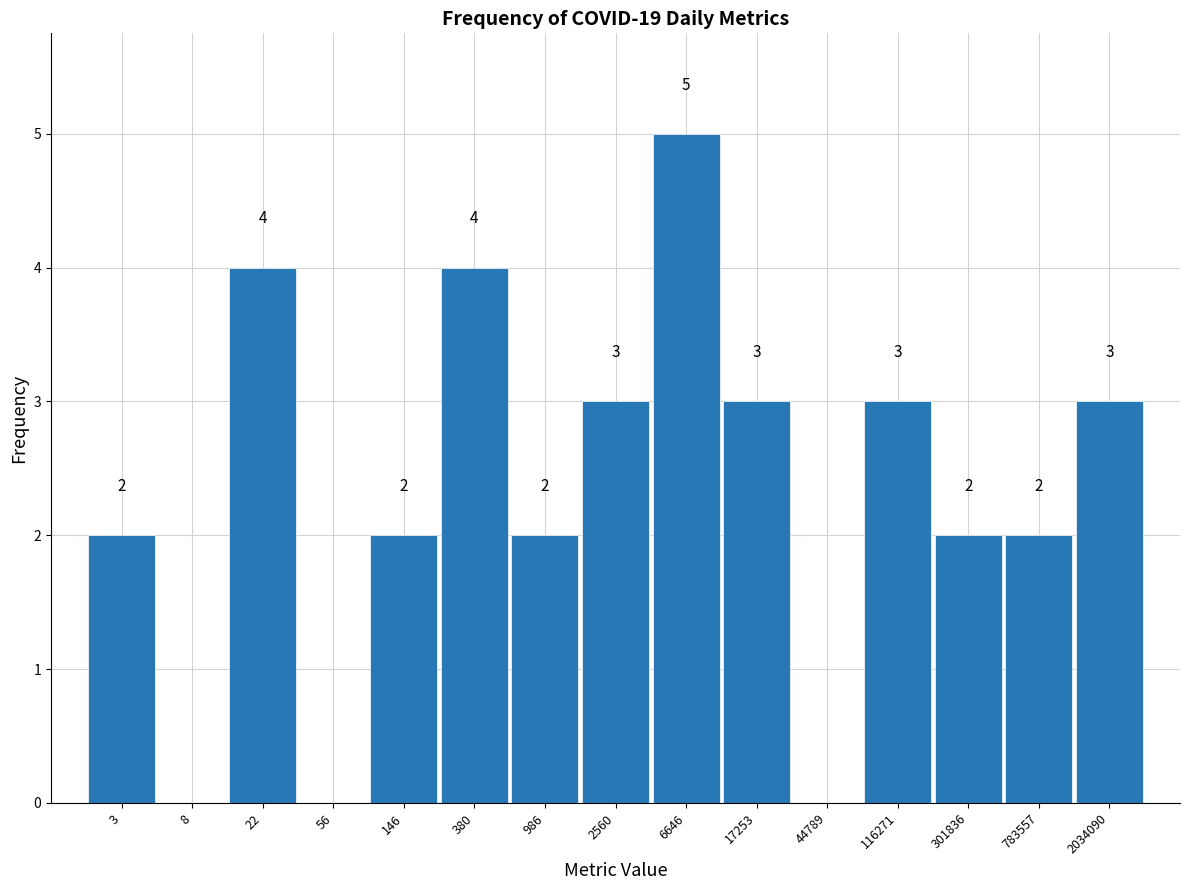

Reading left to right, what are all the values shown in this chart?

3=2	8=0	22=4	56=0	146=2	380=4	986=2	2560=3	6646=5	17253=3	44789=0	116271=3	301836=2	783557=2	2034090=3